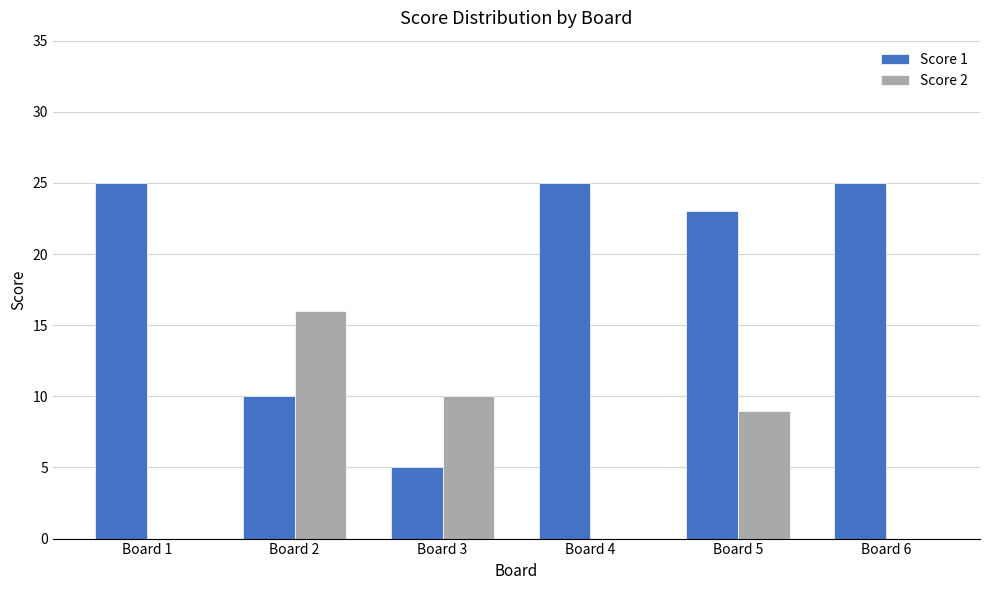

How many groups of bars are there?

6